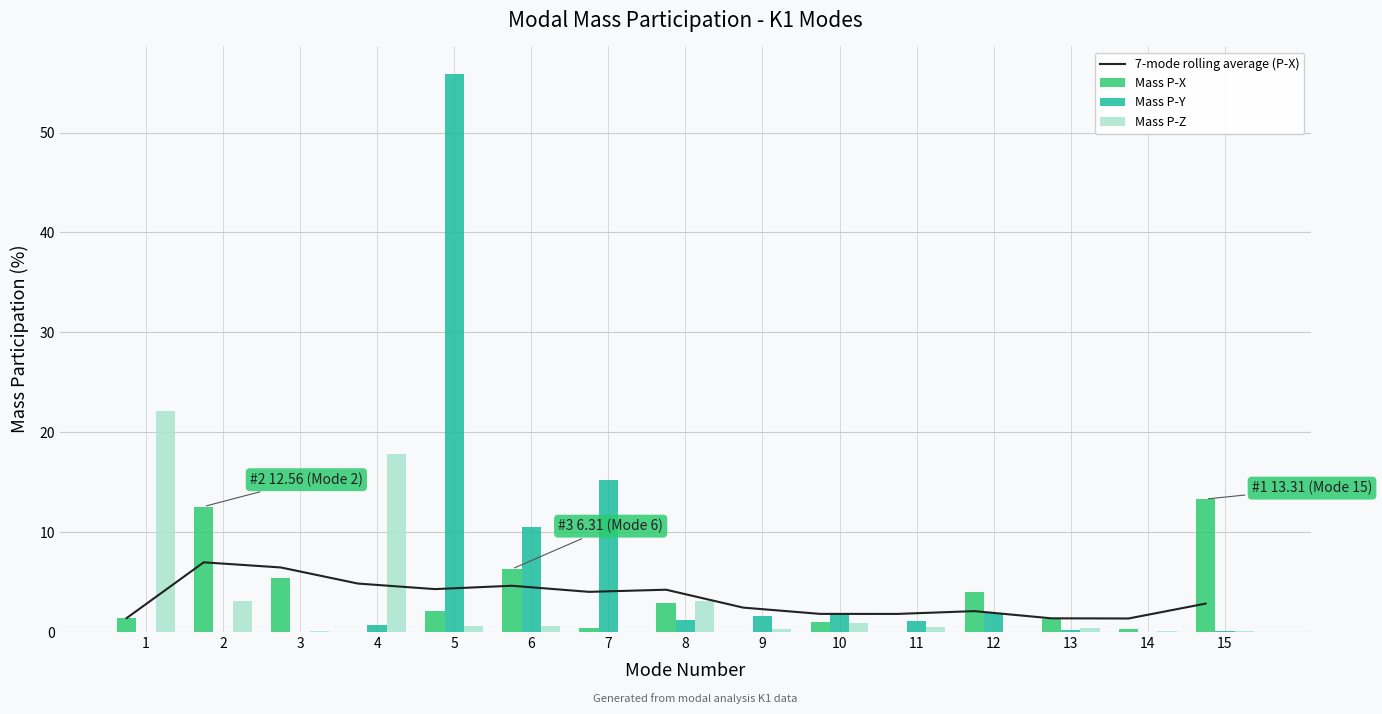

The value of Mass P-Z at 4 is 12.2. True or false?

False